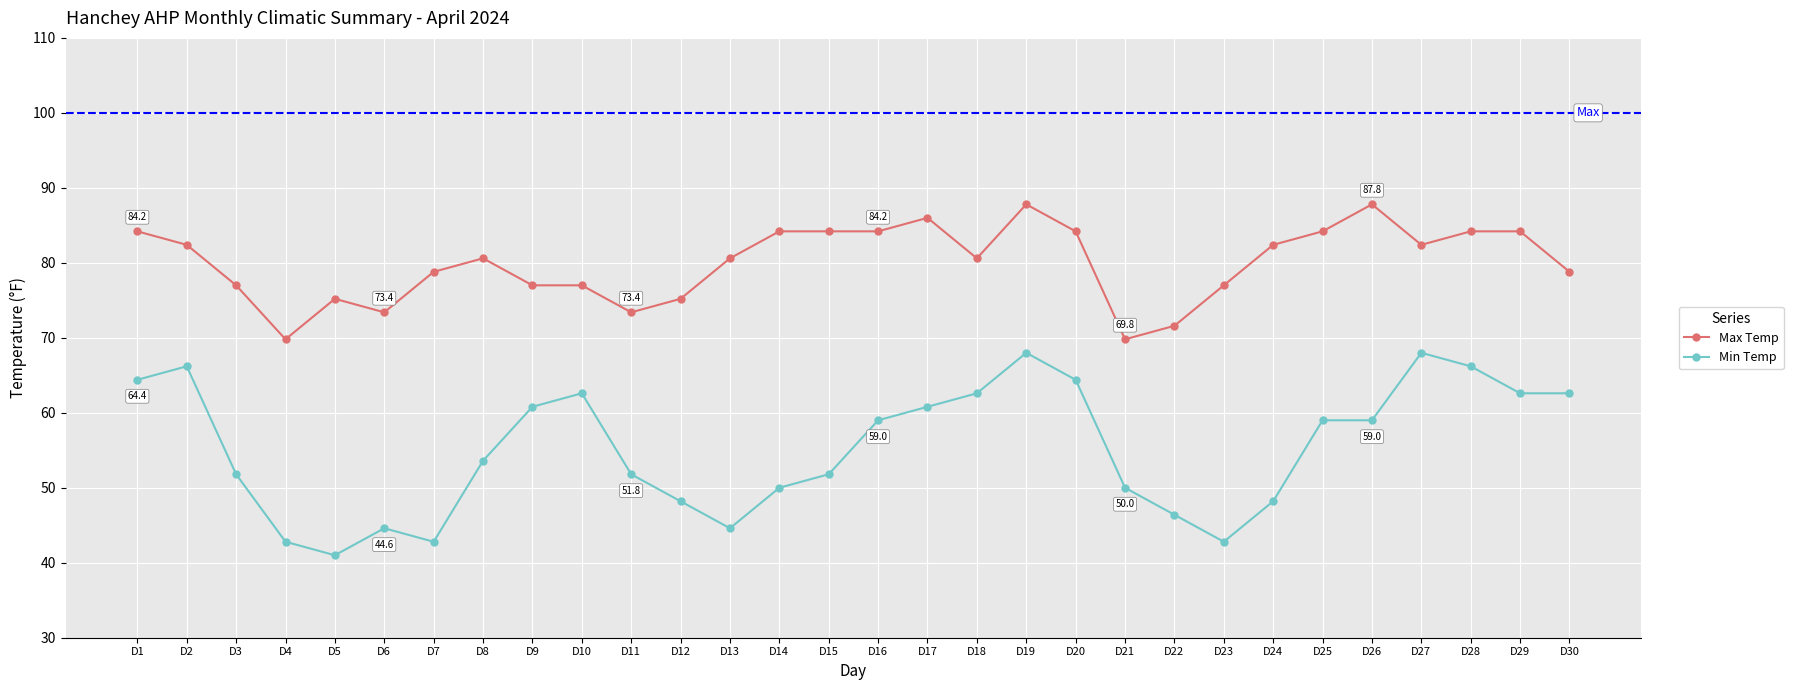

The value of Max Temp at D25 is 25.9. True or false?

False